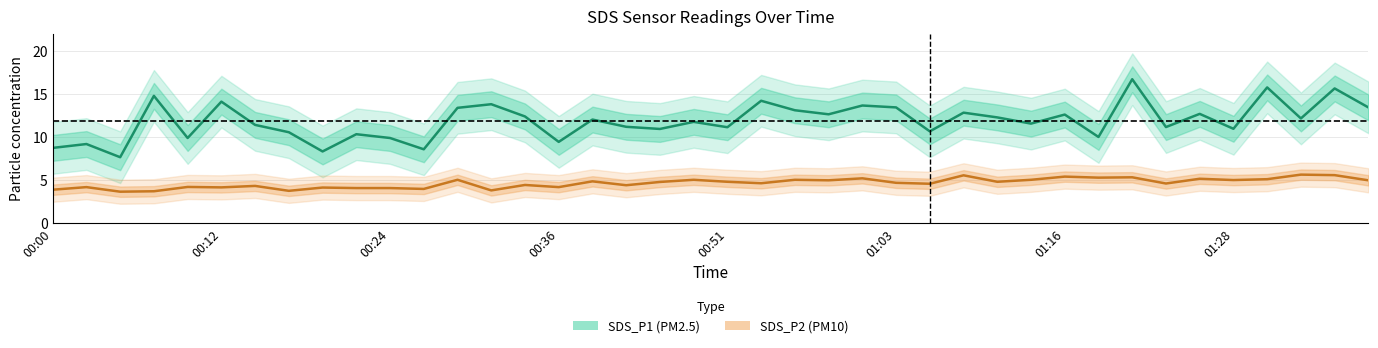

Reading left to right, transcribe all the data shown in this chart.

SDS_P1: 8.7	9.2	7.7	14.8	9.9	14.1	11.4	10.6	8.3	10.3	9.9	8.6	13.4	13.8	12.4	9.4	12.0	11.2	10.9	11.8	11.1	14.2	13.1	12.6	13.7	13.4	10.7	12.8	12.3	11.6	12.6	10.0	16.7	11.2	12.7	10.9	15.8	12.2	15.6	13.4
SDS_P2: 3.9	4.2	3.6	3.7	4.2	4.2	4.3	3.8	4.1	4.1	4.1	4.0	5.0	3.8	4.4	4.2	4.8	4.4	4.8	5.0	4.8	4.6	5.0	5.0	5.2	4.7	4.6	5.5	4.8	5.0	5.4	5.3	5.3	4.6	5.2	5.0	5.1	5.6	5.6	5.0